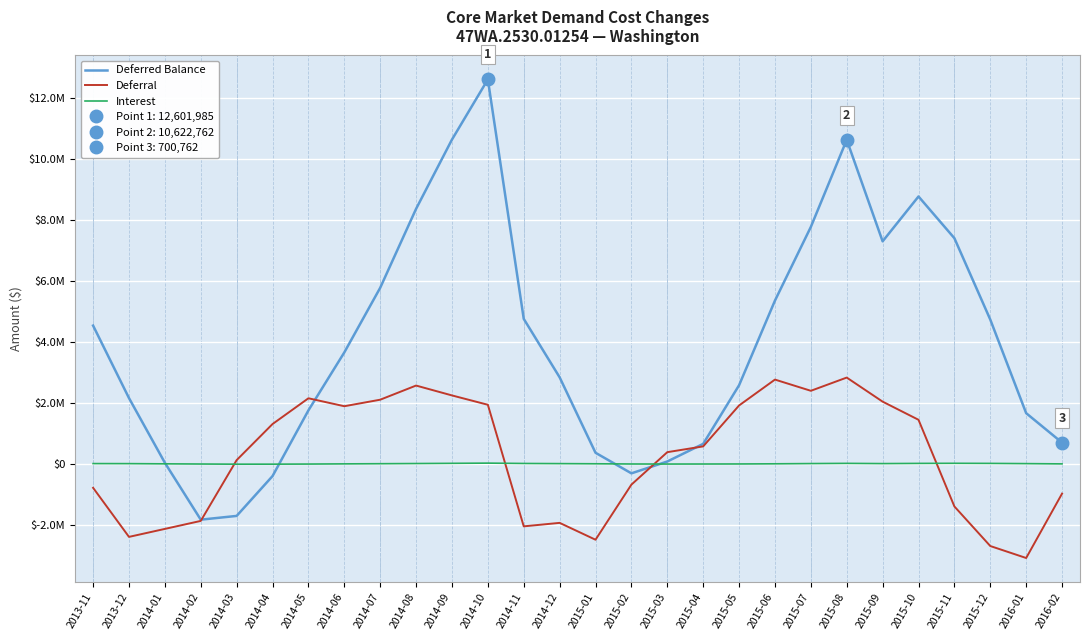

At which label does Interest first exceed 12519?

2013-11